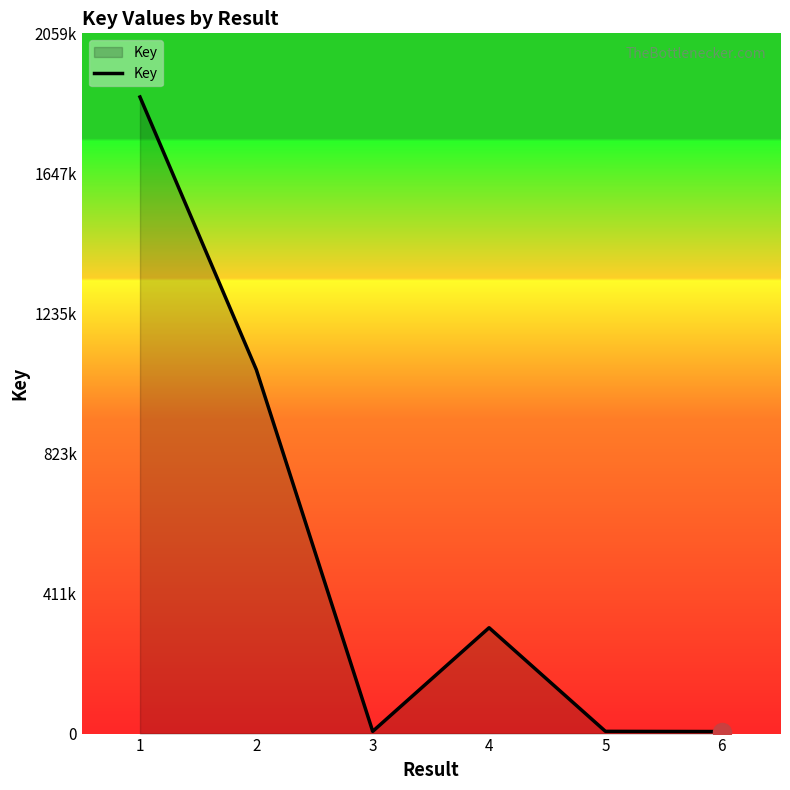

What is the greatest value displayed?

1872317